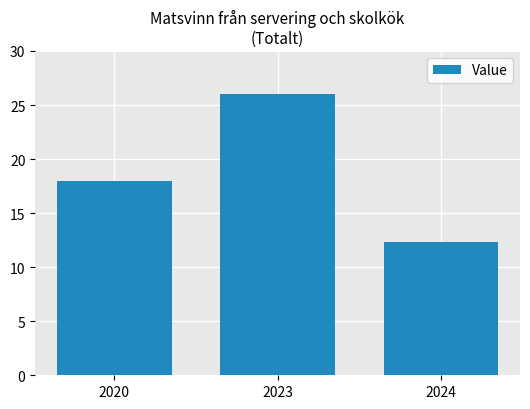

Which category has the highest value across all series?

2023